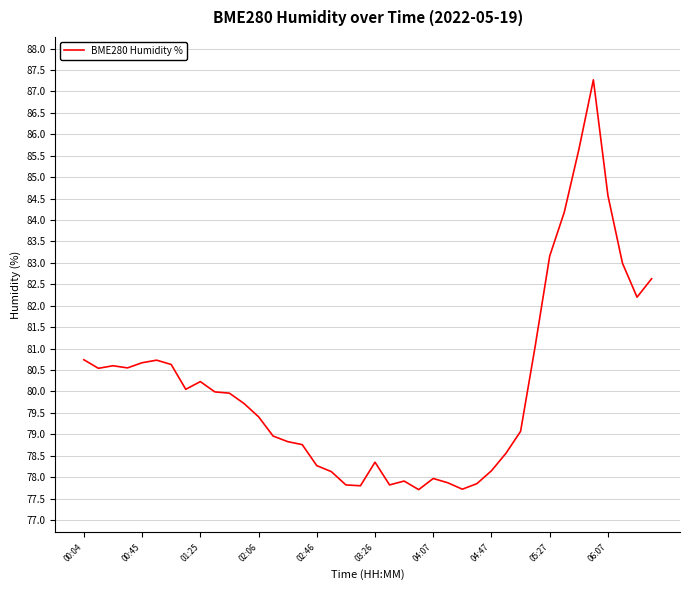

What is the greatest value displayed?

87.3